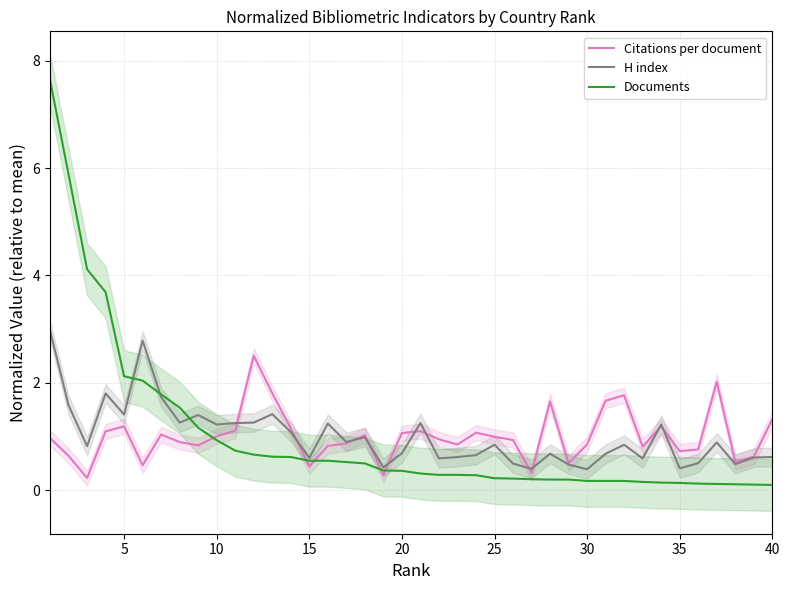

What is the maximum value for H index?

3.0